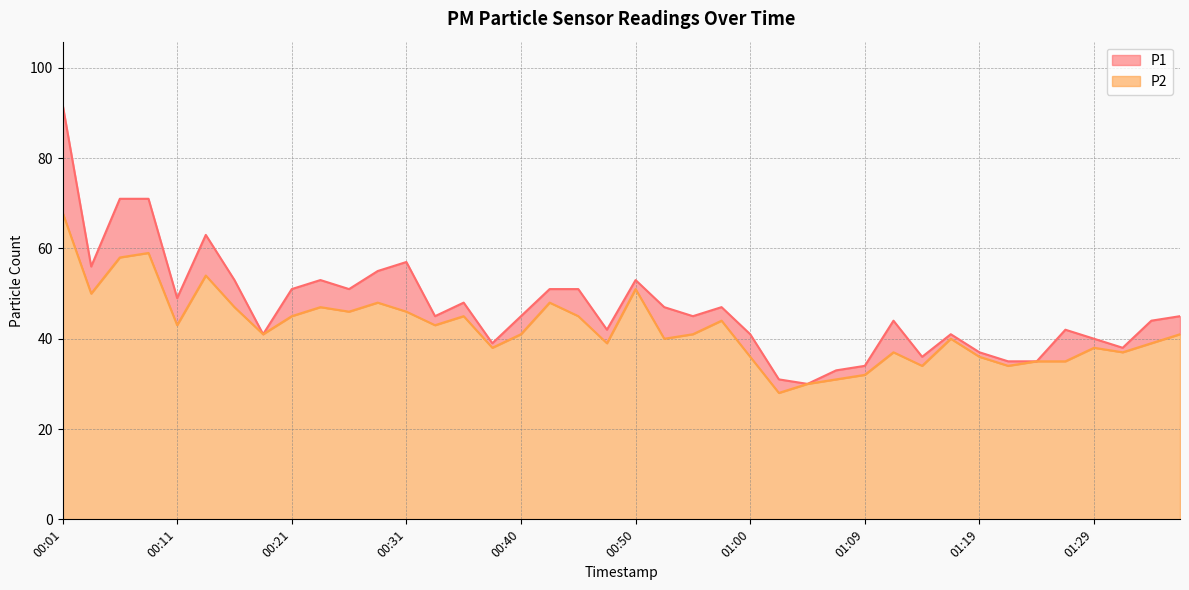

What is the approximate value of P1 at 00:01?

92